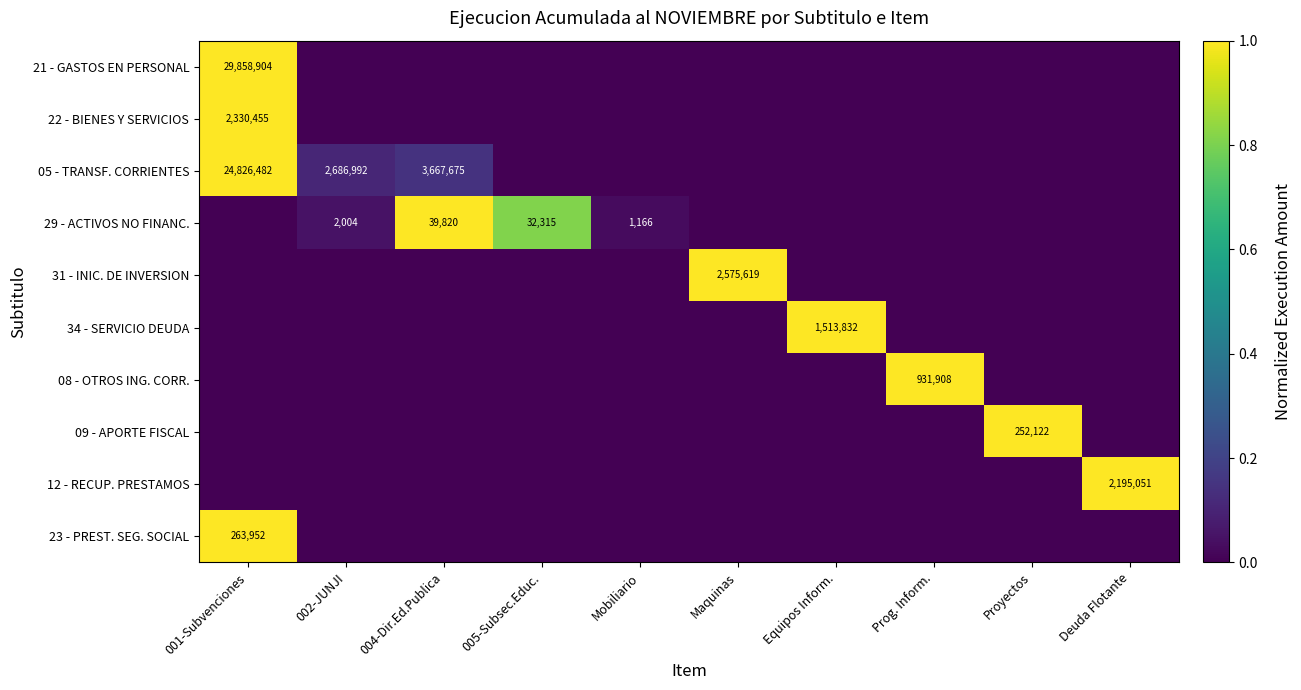

What is the difference between the maximum and minimum values in the 08 - OTROS ING. CORR. series?

1.0